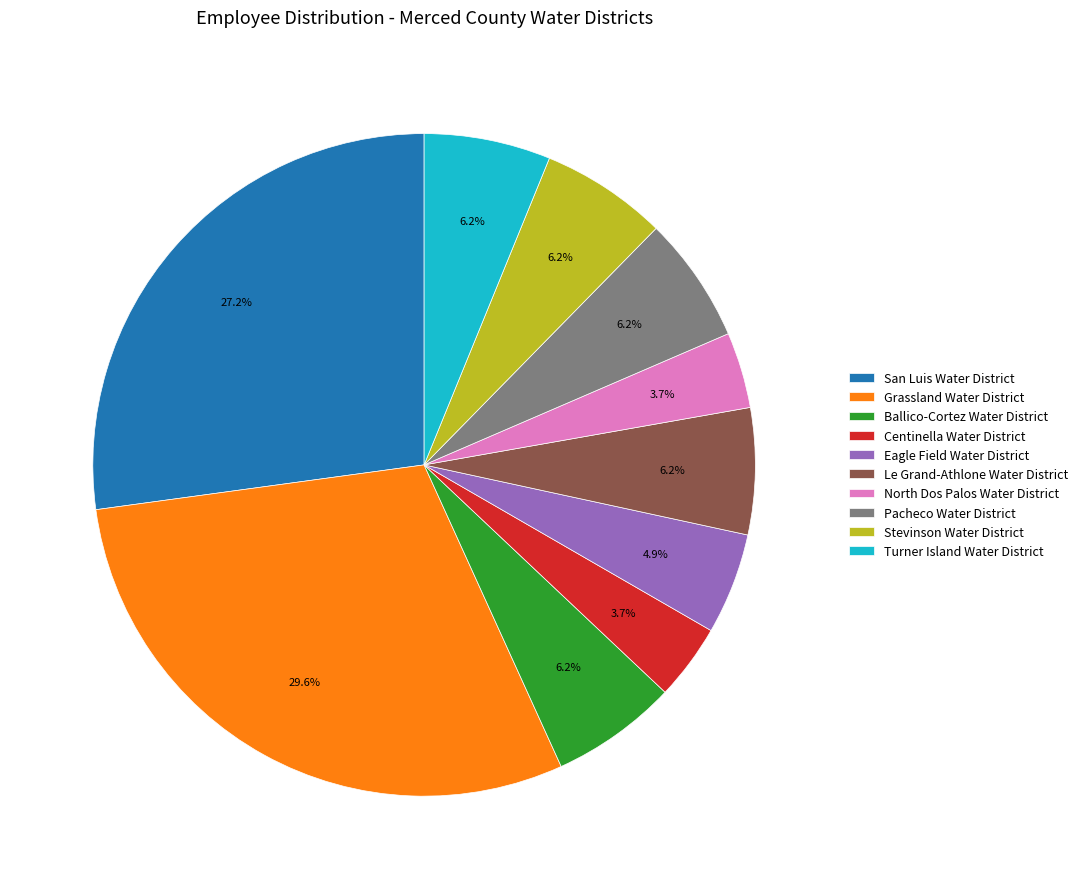

What percentage is the Grassland Water District slice, to the nearest percent?

30%